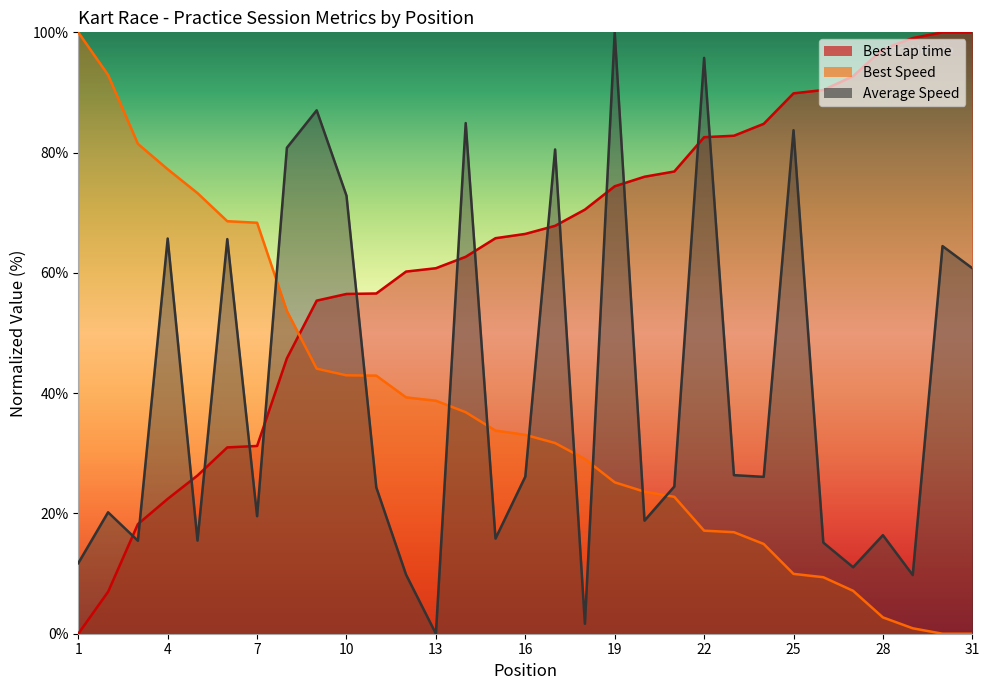

List the series in order of their peak value, highest first.

Best Lap time, Best Speed, Average Speed